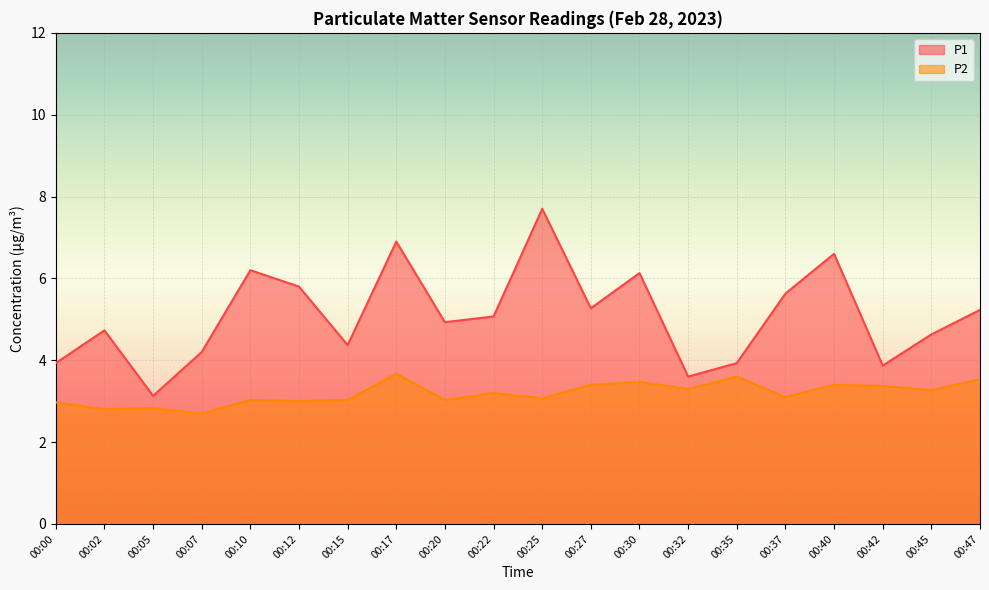

What are all the series names shown in the legend?

P1, P2